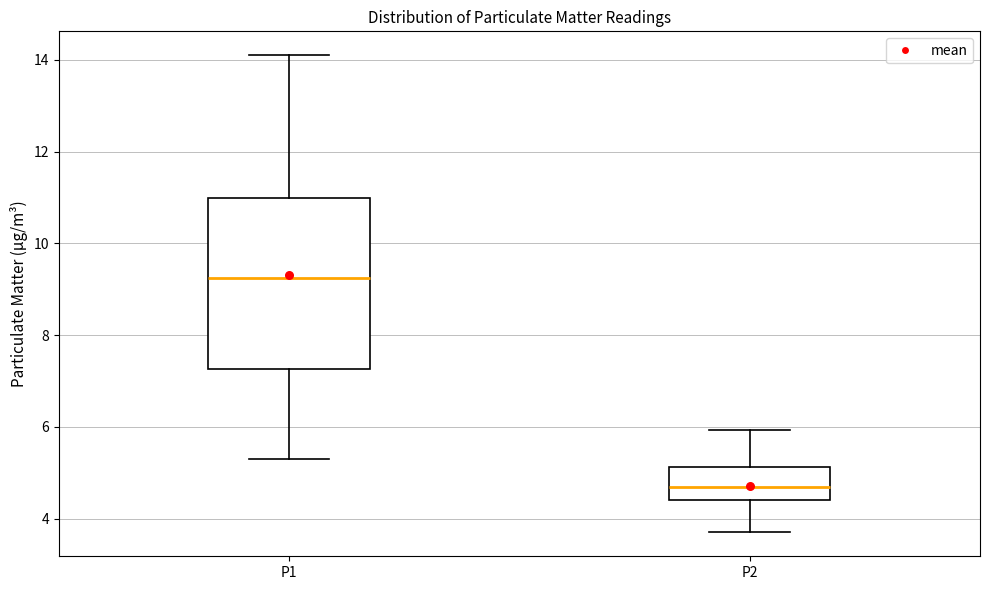

Reading left to right, transcribe this box plot: for each box, give where its median line is, the range the box spans, and where its two whiskers end, as read against the y-axis. The values are not printed on the chart, so give them approximately, as read against the axis.

P1: median 9.2, box 7.2 to 11.0, whiskers 5.4 to 14.2
P2: median 4.8, box 4.4 to 5.2, whiskers 3.8 to 6.0